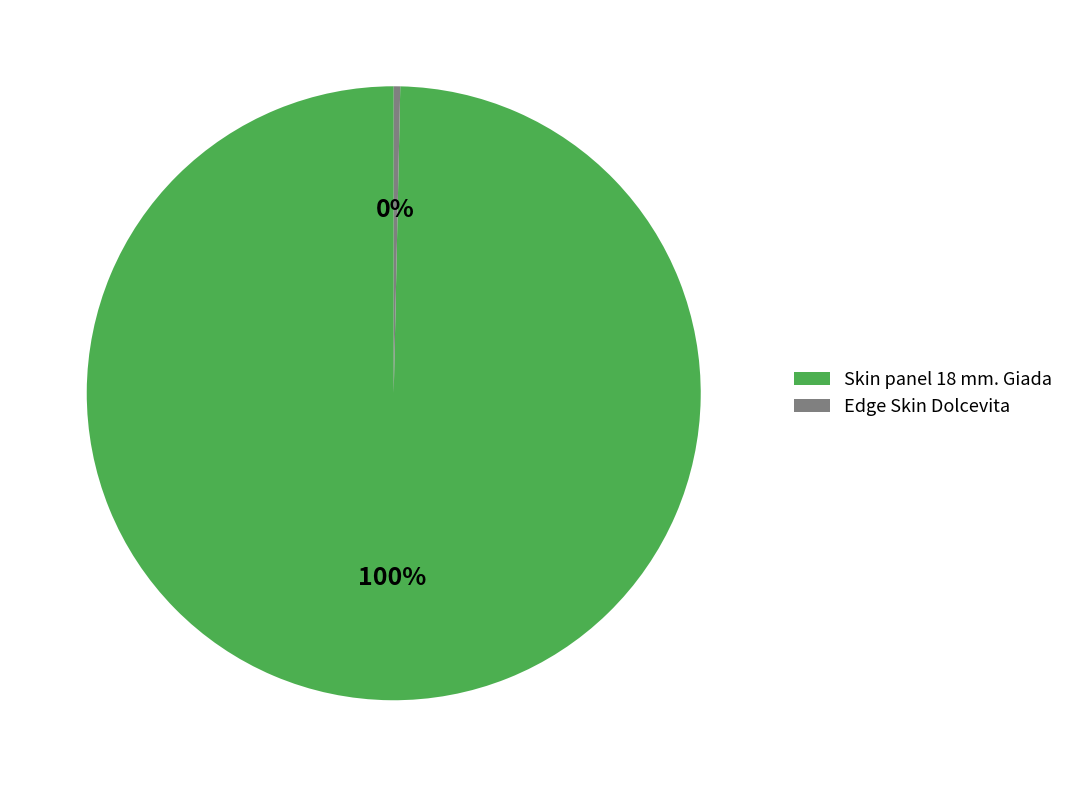

How many slices are in this pie chart?

2